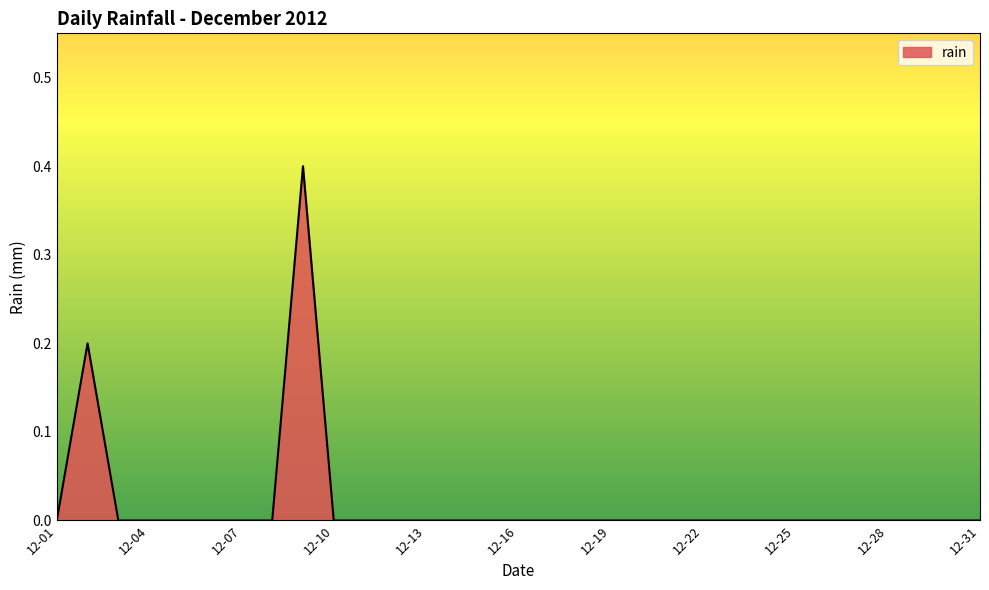

What is the difference between the maximum and minimum values?

0.4